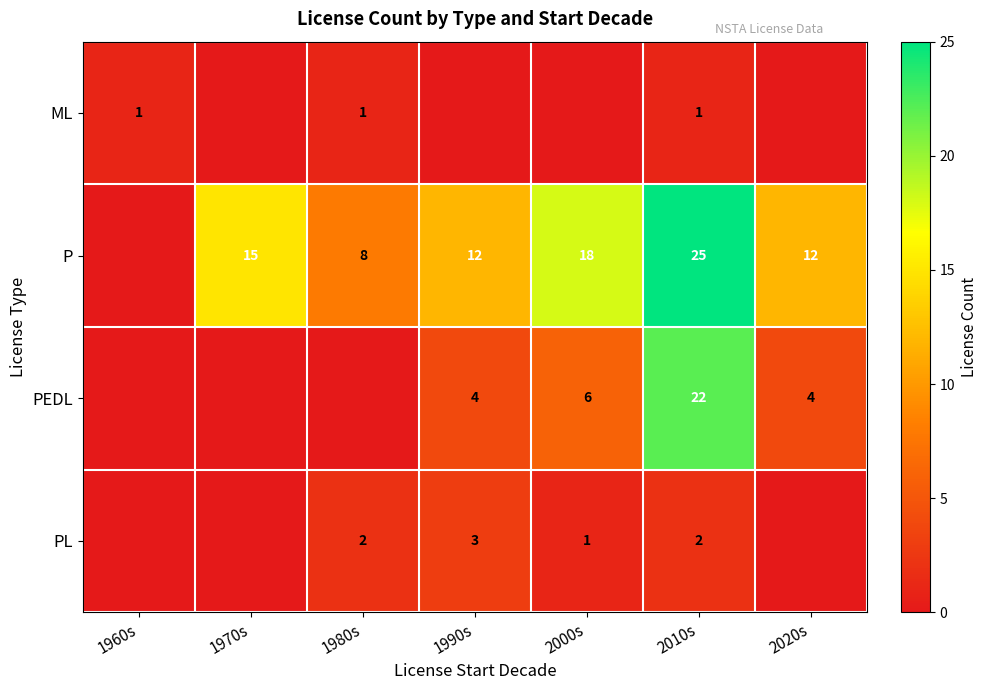

Between 2020s and 1990s, which is larger?

2020s